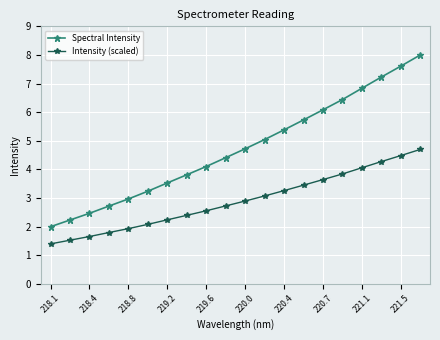

Count the number of categories in the chart.

20